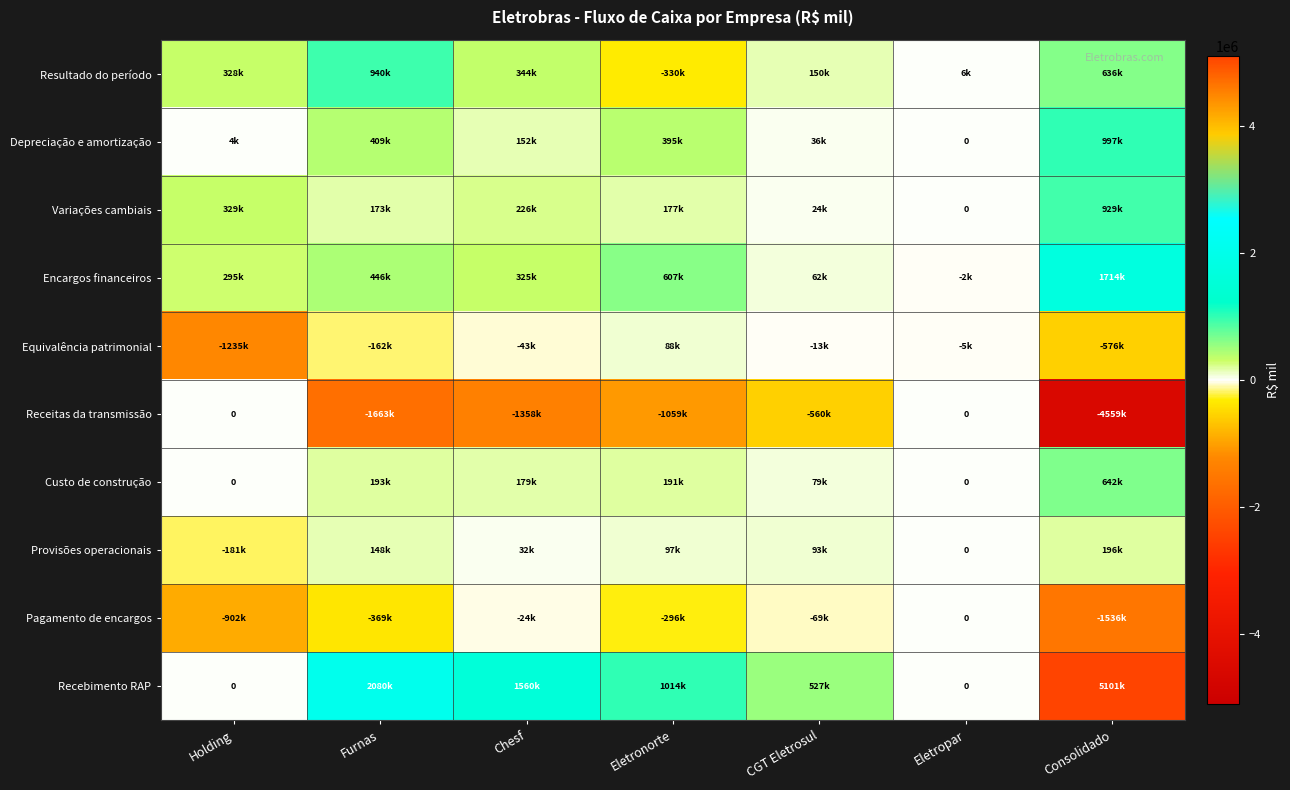

What is the sum of all Variações cambiais values?

1858734